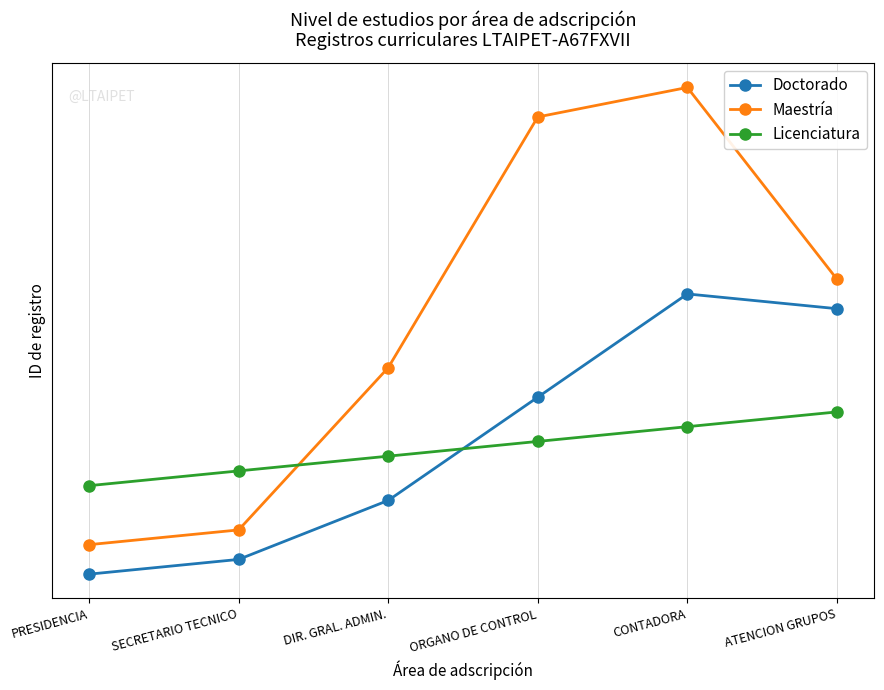

Is it true that Maestría equals 930375 at ORGANO DE CONTROL?

False